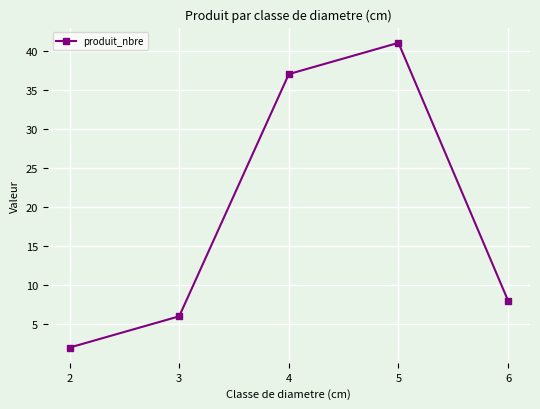

Rank the categories by value from lowest to highest.

2, 3, 6, 4, 5